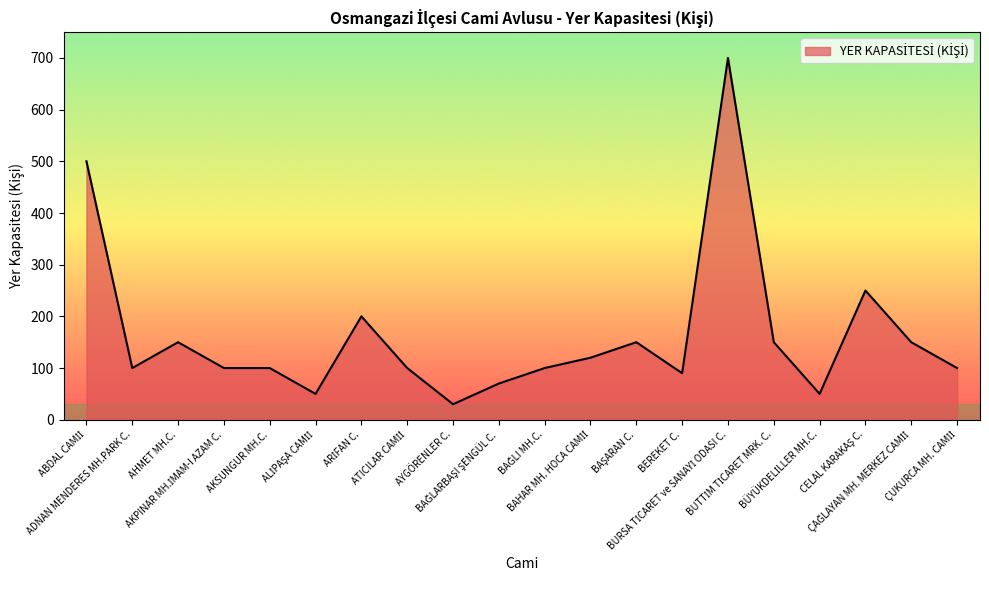

What is the maximum value shown in the chart?

700